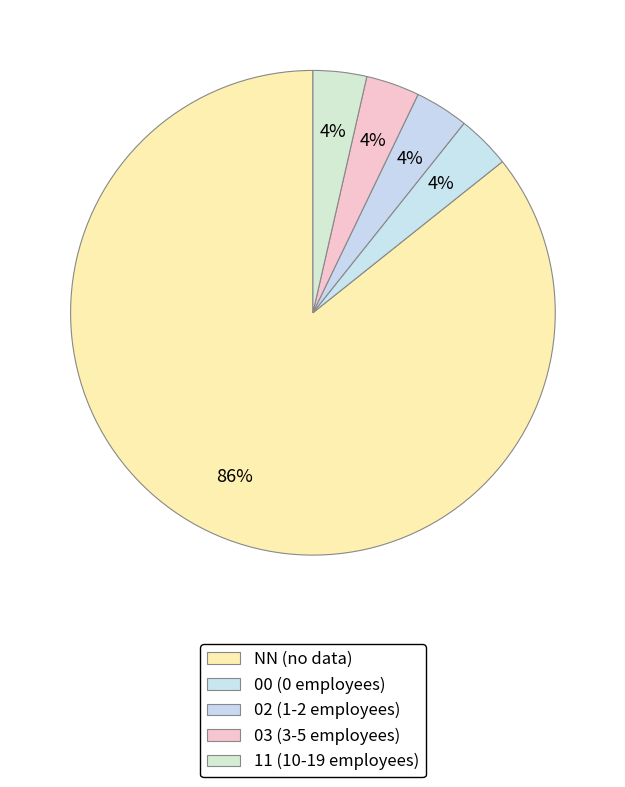

Count the number of slices in the pie.

5